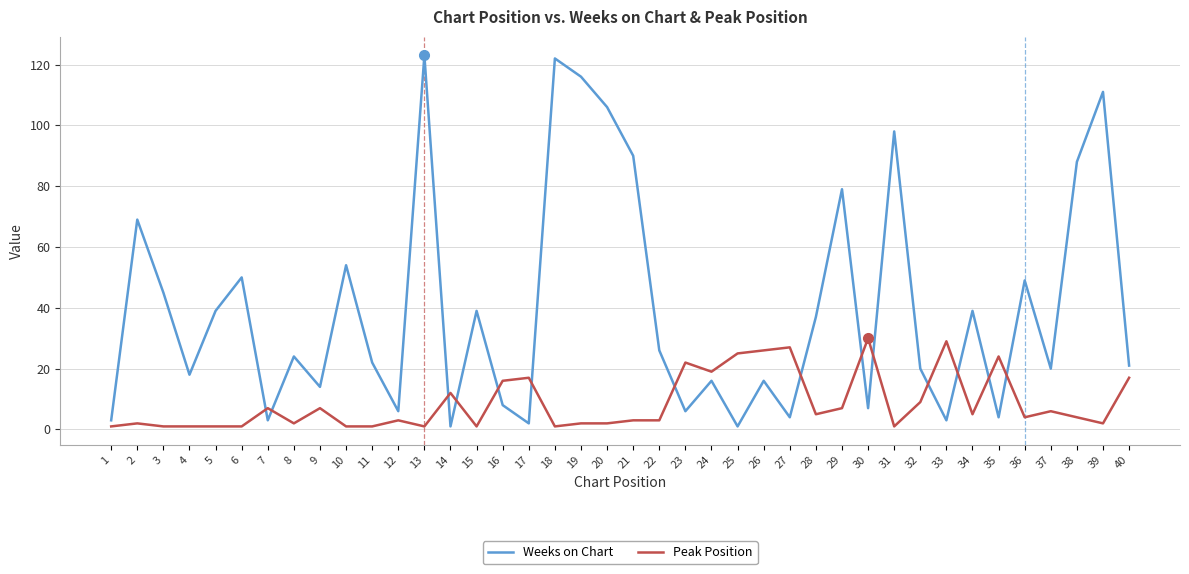

What is the difference between the maximum and minimum values in the Weeks on Chart series?

122